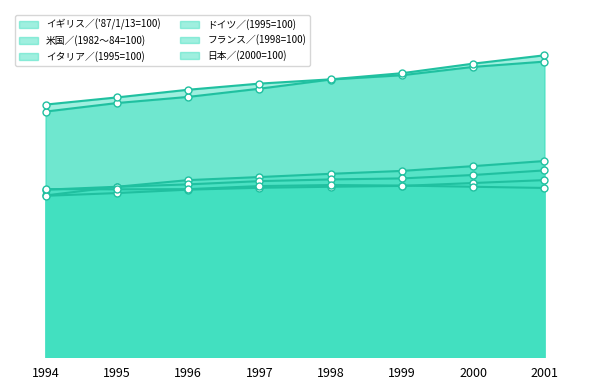

What is the value of the フランス／(1998=100) point at the 7th from the left?

102.2